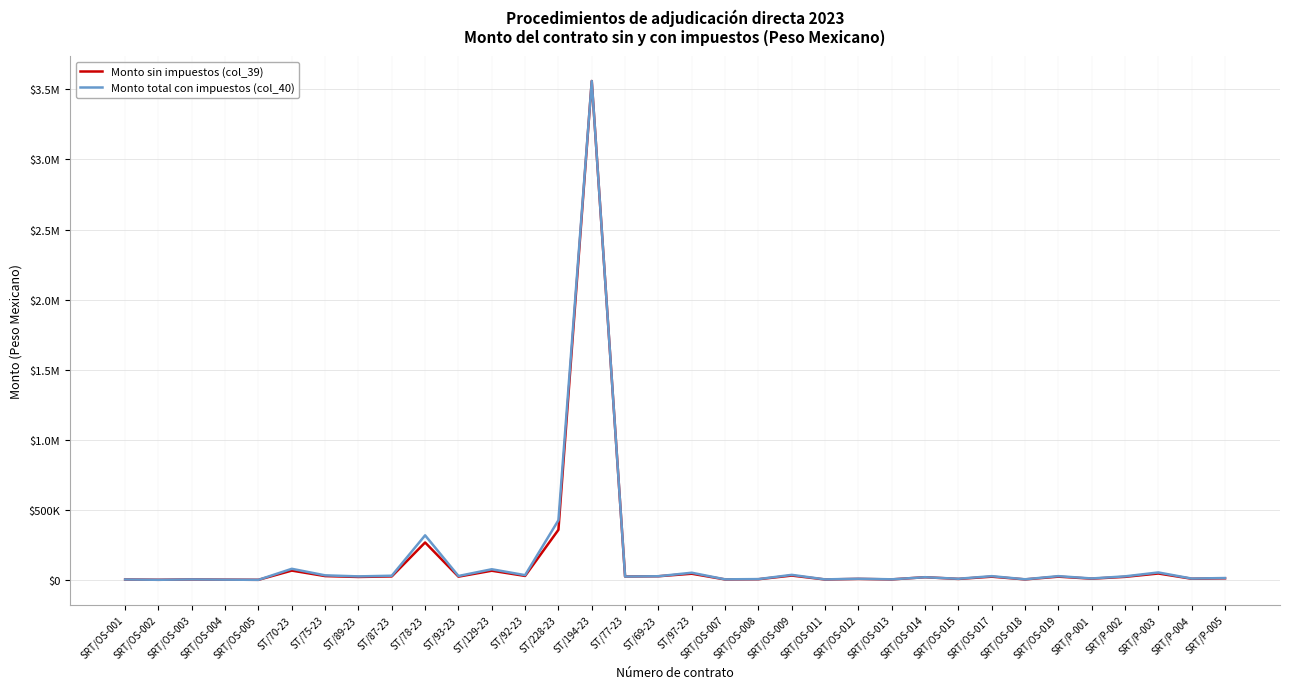

What is the sum of all Monto sin impuestos (col_39) values?

4796215